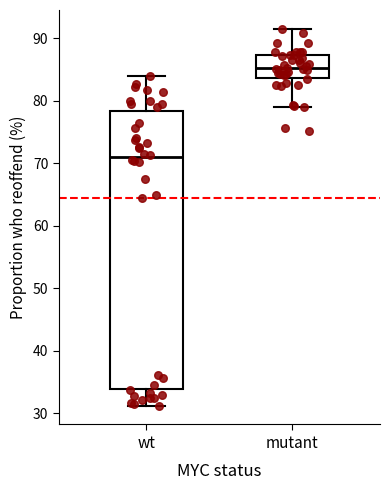

Reading left to right, transcribe this box plot: for each box, give where its median line is, the range the box spans, and where its two whiskers end, as read against the y-axis. The values are not printed on the chart, so give them approximately, as read against the axis.

wt: median 71, box 34 to 78, whiskers 31 to 84
mutant: median 85, box 84 to 87, whiskers 79 to 92